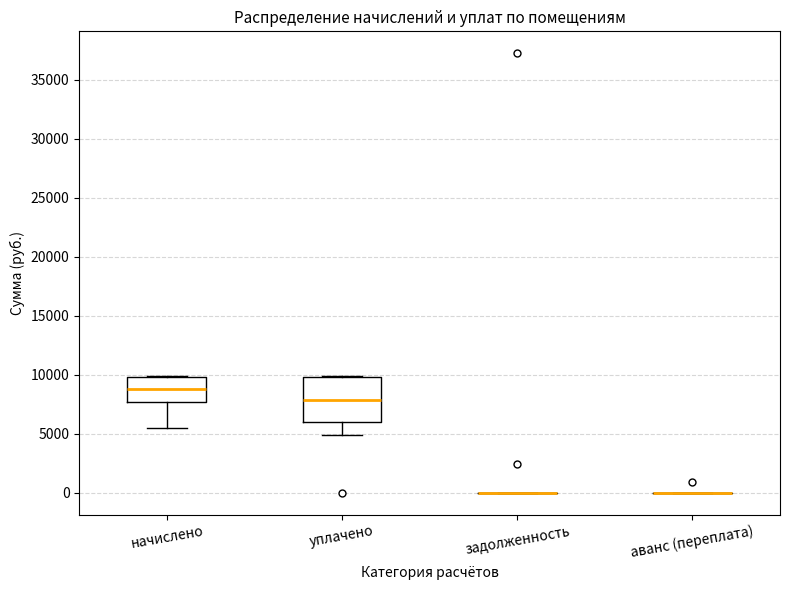

Reading left to right, read every box against the y-axis: the position of its median line, the range the box covers, and the ends of its whiskers. The values are not printed on the chart, so give them approximately, as read against the axis.

начислено: median 9000, box 7500 to 10000, whiskers 5500 to 10000
уплачено: median 8000, box 6000 to 10000, whiskers 5000 to 10000
задолженность: box collapsed to a line at 0, whiskers 0 to 0
аванс (переплата): box collapsed to a line at 0, whiskers 0 to 0